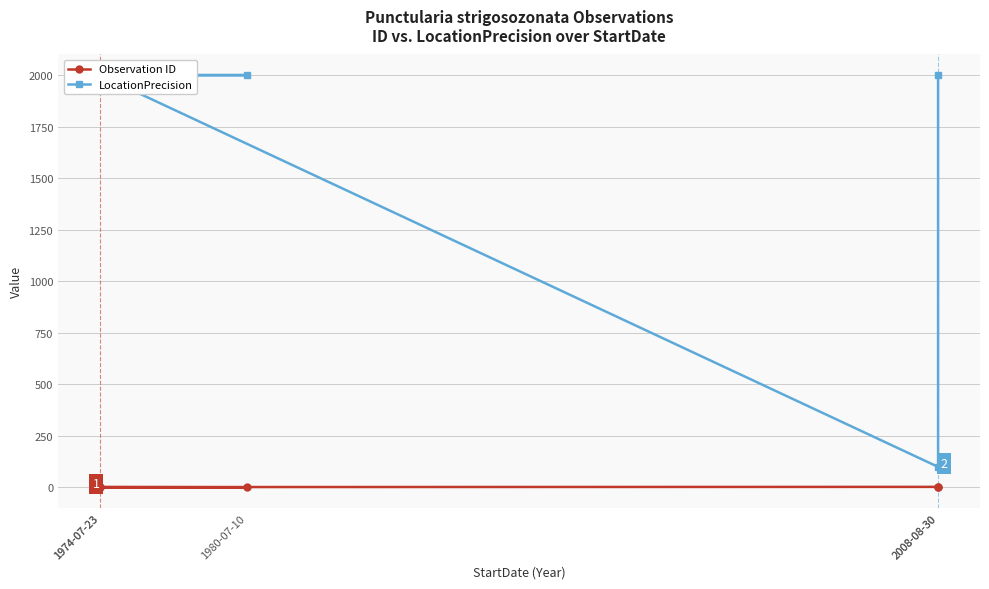

What is the average value of the Observation ID series?

2